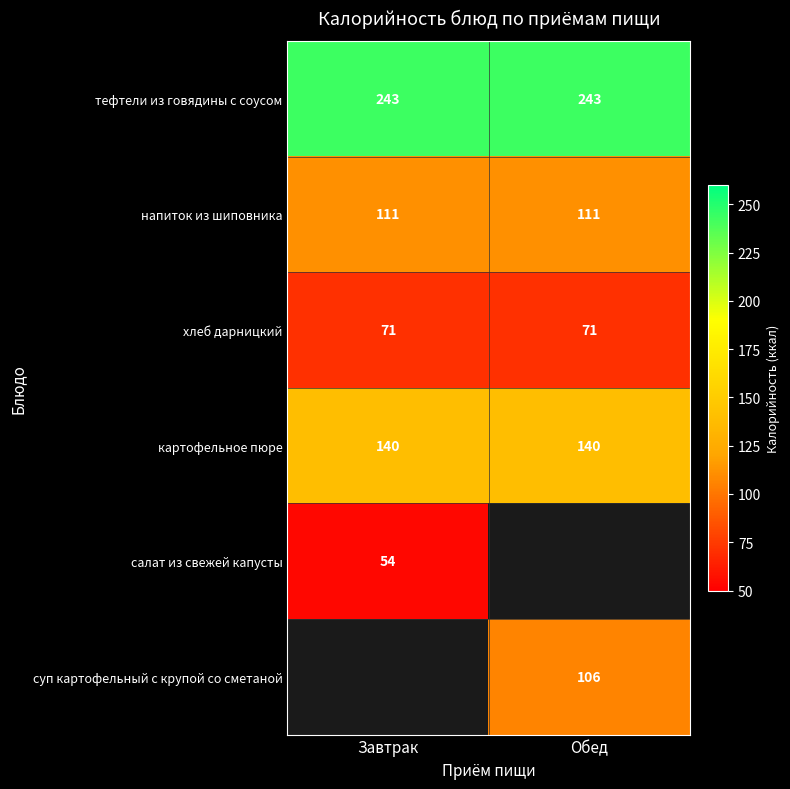

Count the number of categories in the chart.

2